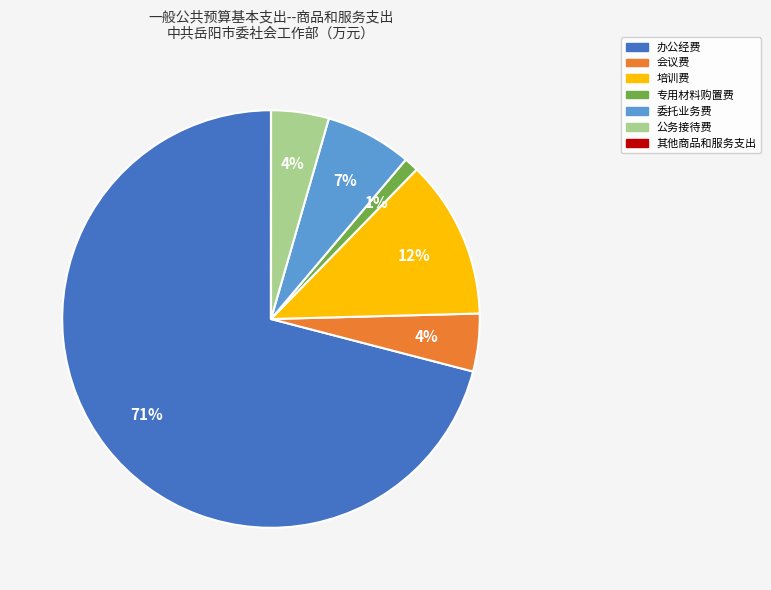

The 办公经费 slice represents 71% of the pie. True or false?

True